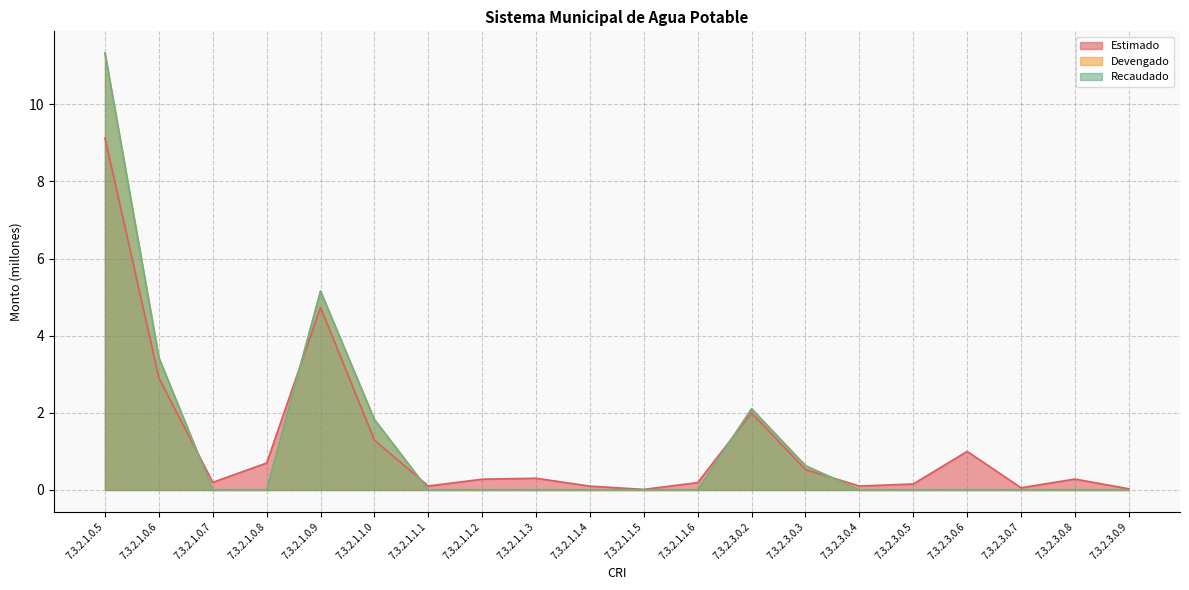

At which category is the sum across all series the highest?

7.3.2.1.0.5